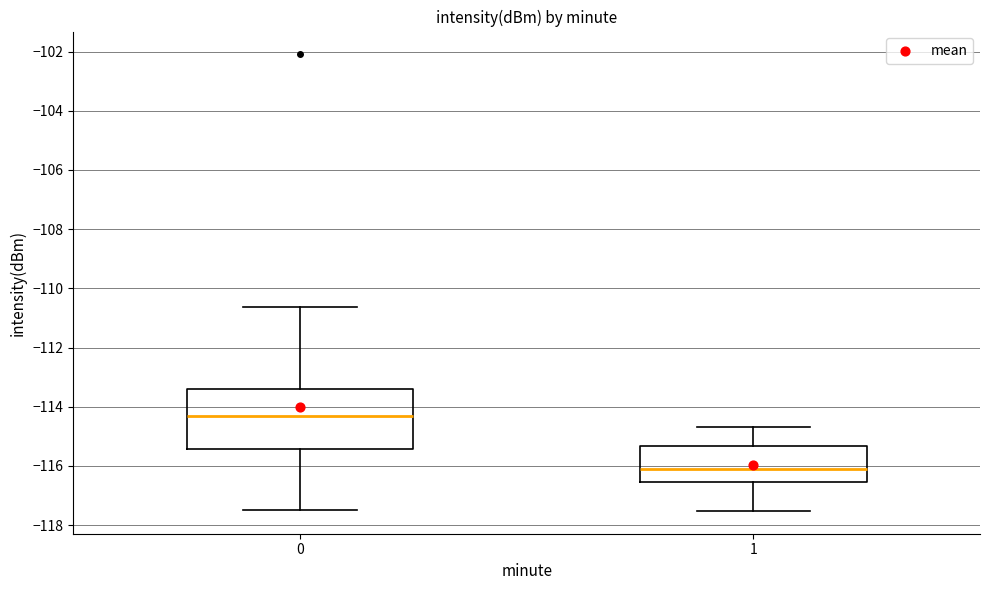

Which box's median line is the lowest?

1